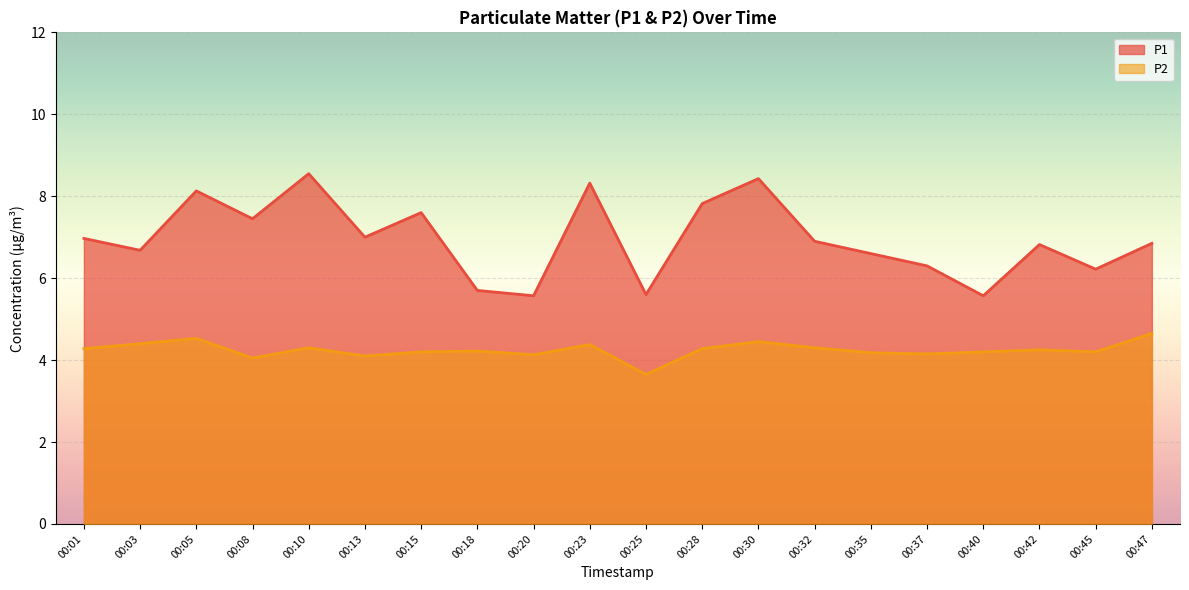

Rank the categories by P1 value from lowest to highest.

00:20, 00:40, 00:25, 00:18, 00:45, 00:37, 00:35, 00:03, 00:42, 00:47, 00:32, 00:01, 00:13, 00:08, 00:15, 00:28, 00:05, 00:23, 00:30, 00:10